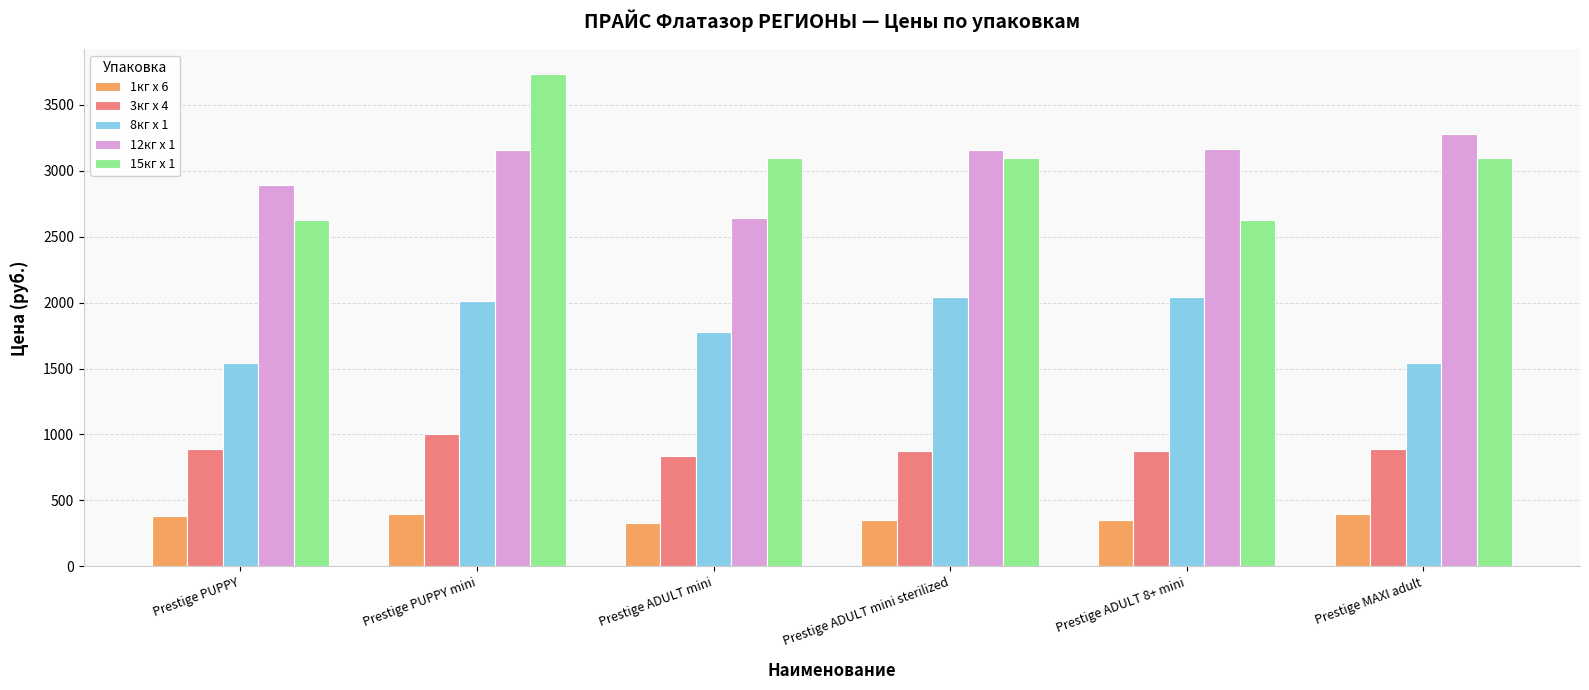

What is the difference between the maximum and minimum values in the 3кг х 4 series?

170